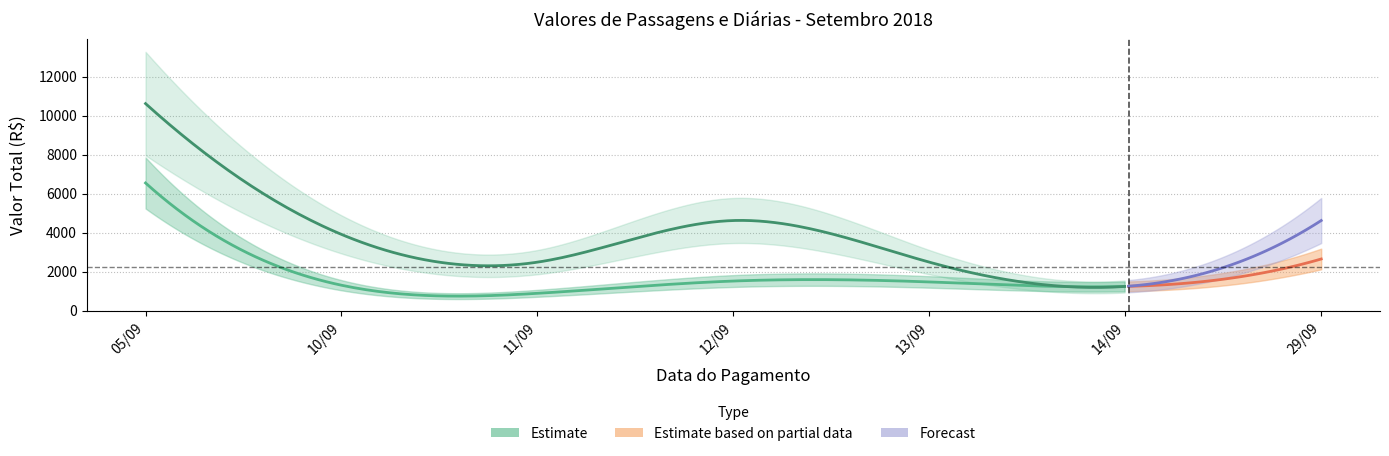

Between 05/09 and 29/09, which is larger?

05/09